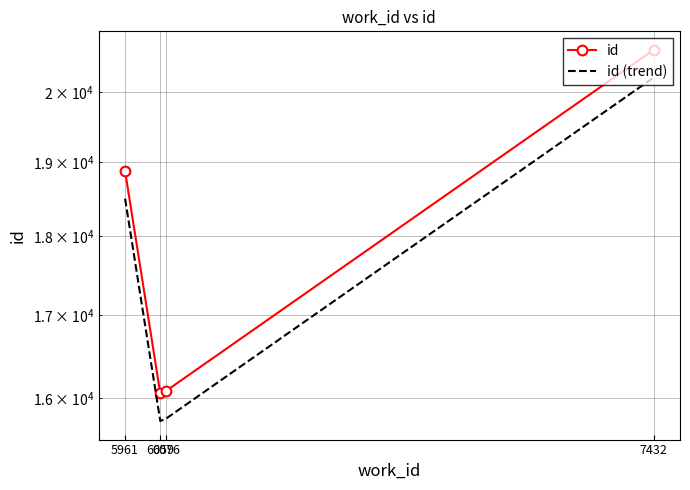

Does the chart have visible grid lines?

Yes